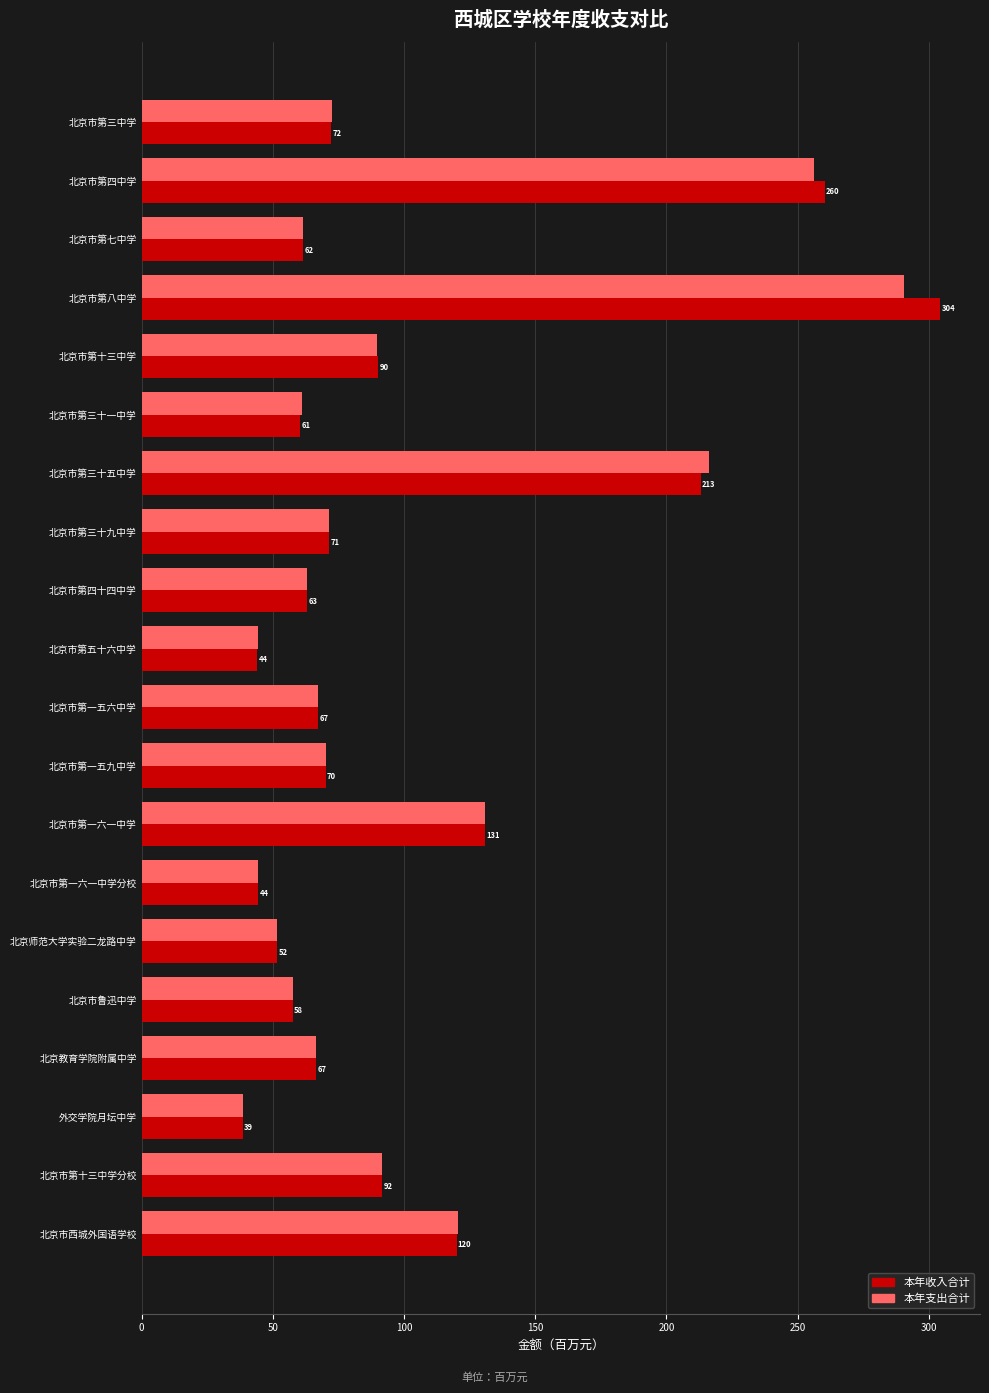

What is the maximum value for 本年收入合计?

304.3